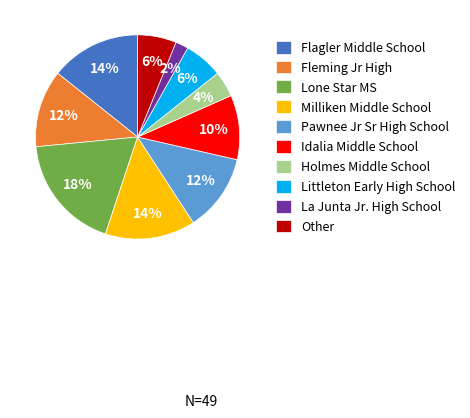

To the nearest percent, what is the average slice percentage?

10%